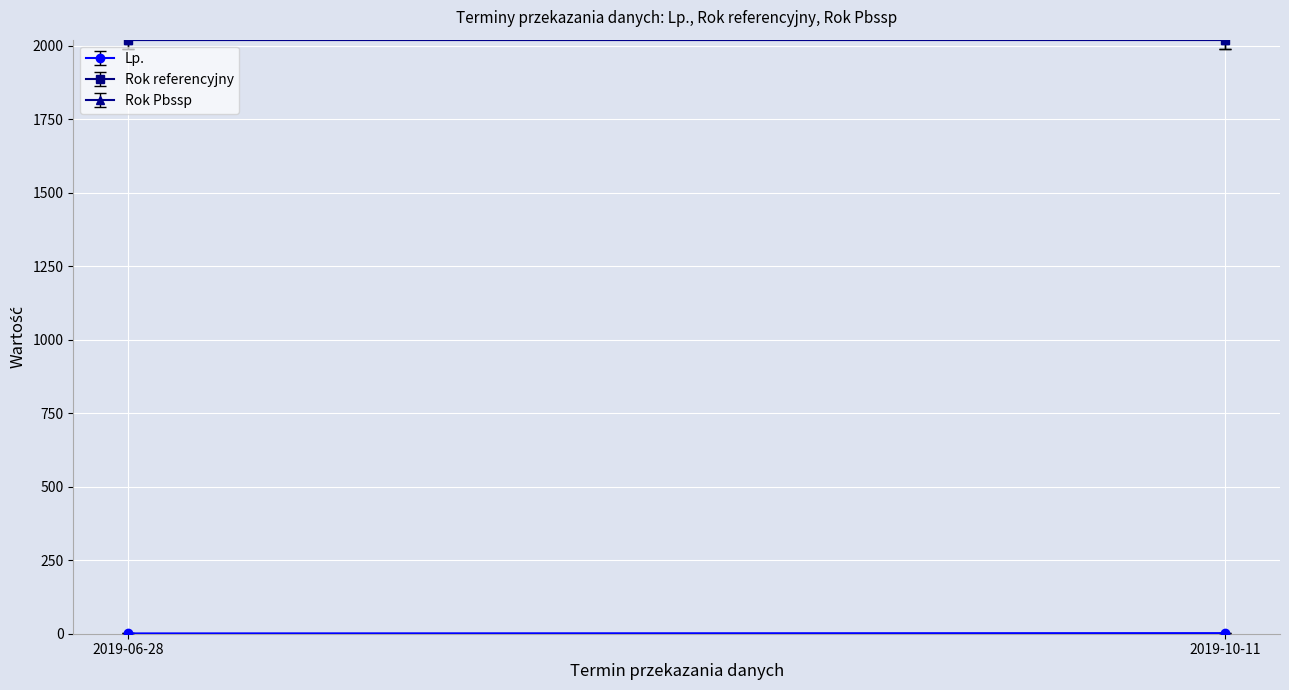

How many distinct data groups are displayed?

3